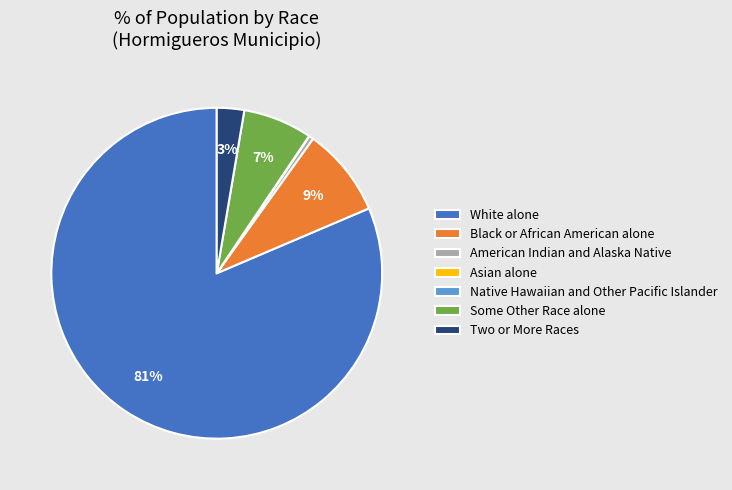

Between Some Other Race alone and Two or More Races, which is larger?

Some Other Race alone